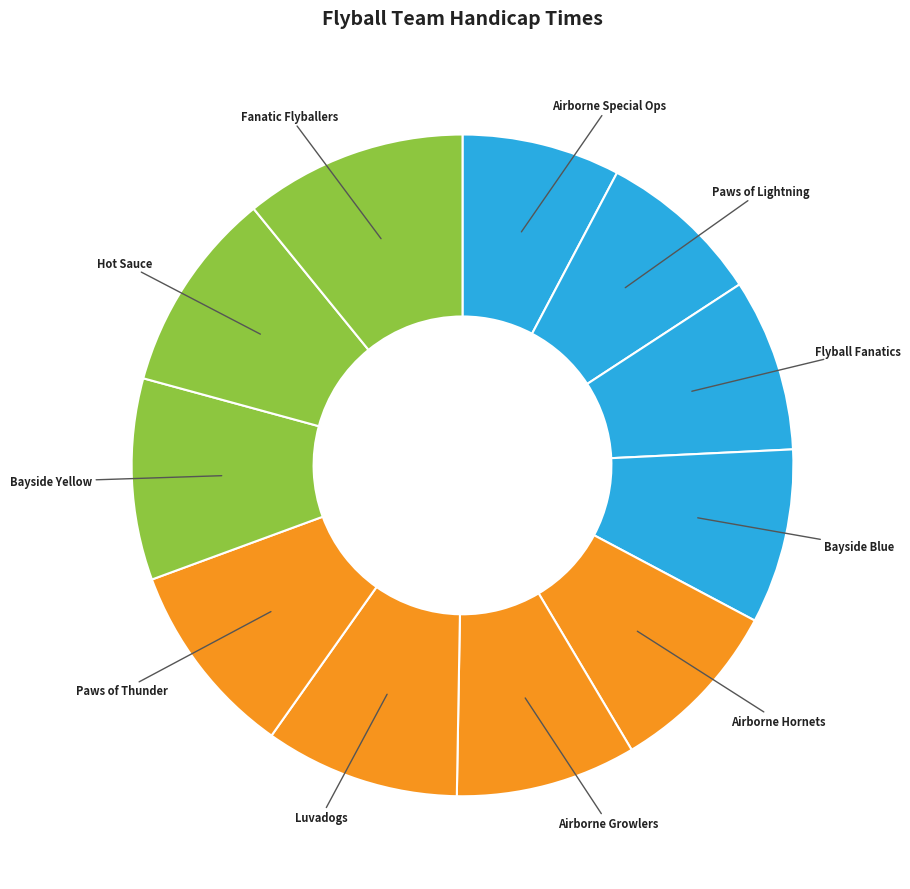

The Luvadogs slice represents 19% of the pie. True or false?

False